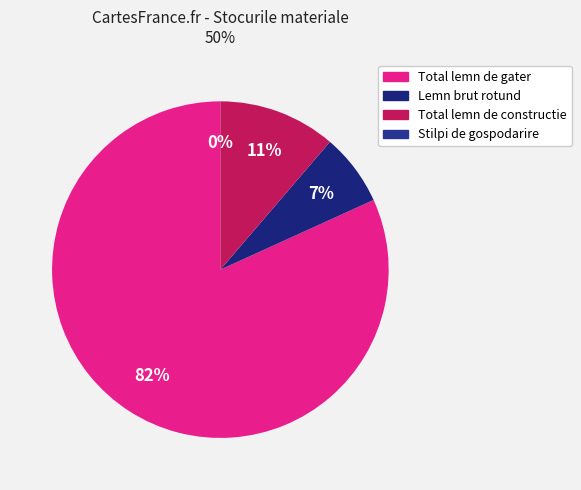

What percentage is the Total lemn de constructie slice, to the nearest percent?

11%